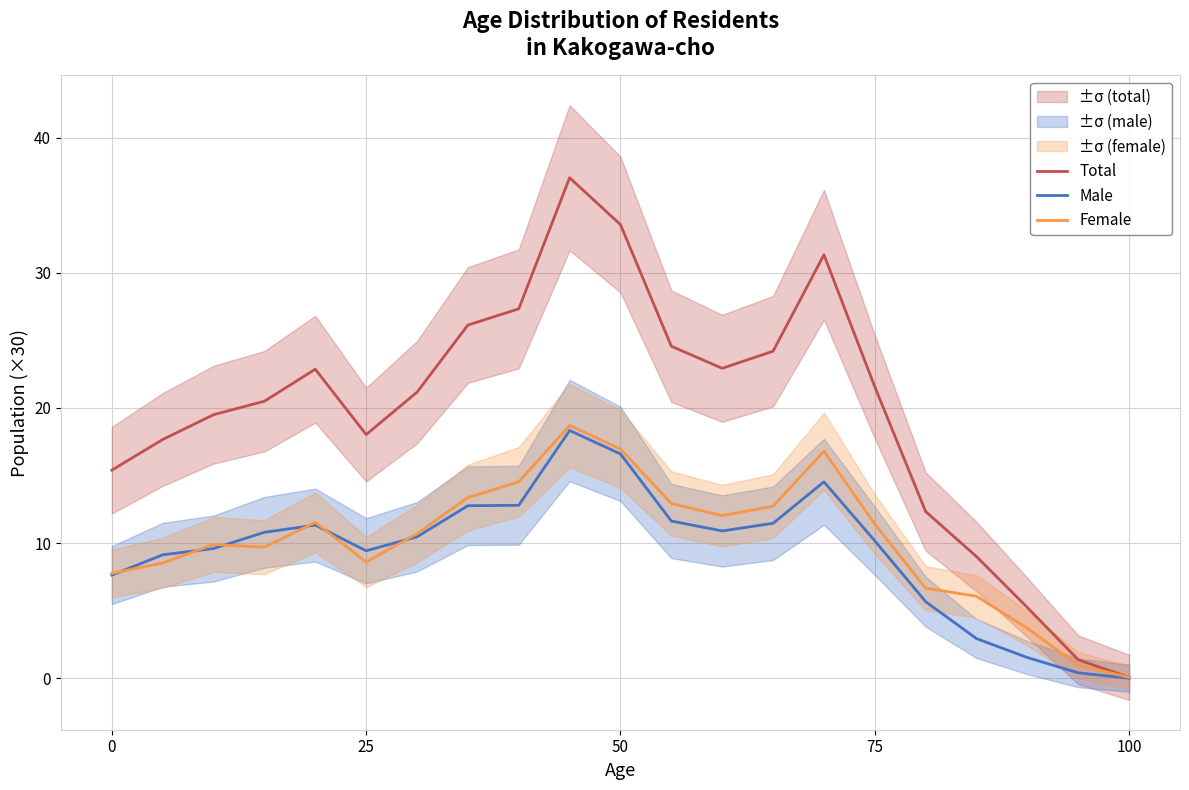

What is the difference between the maximum and minimum values in the Total series?

37.0